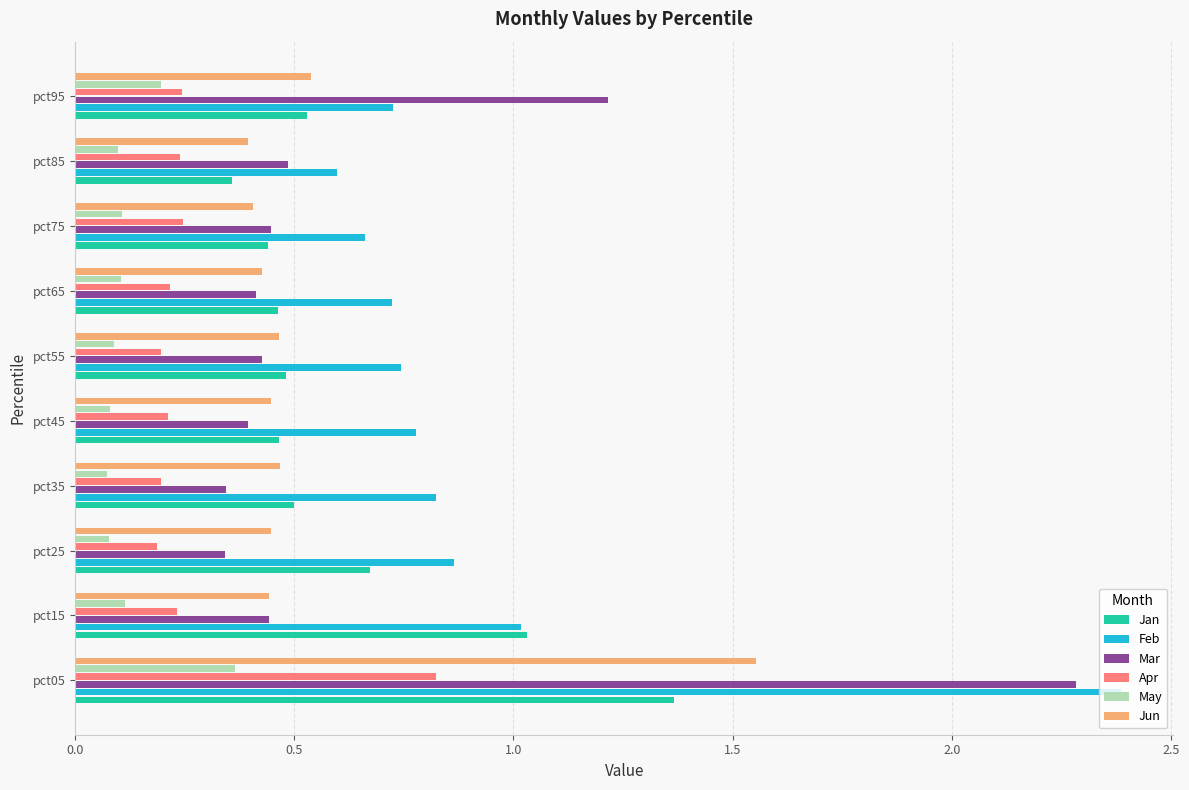

What is the sum of all Apr values?

2.8